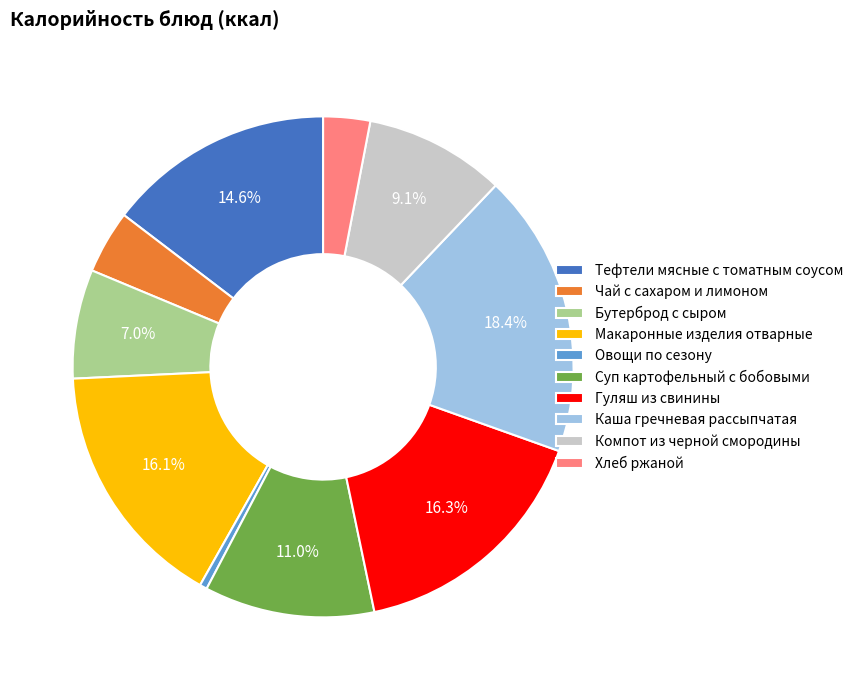

Is the sum of Тефтели мясные с томатным соусом and Компот из черной смородины greater than half?

No